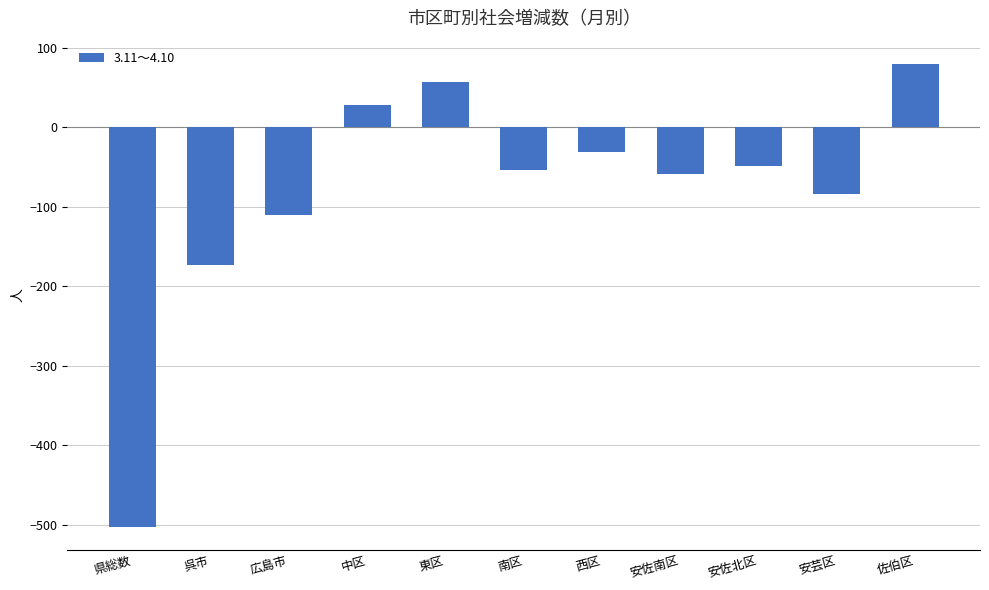

What is the label of the 11th bar from the right?

県総数